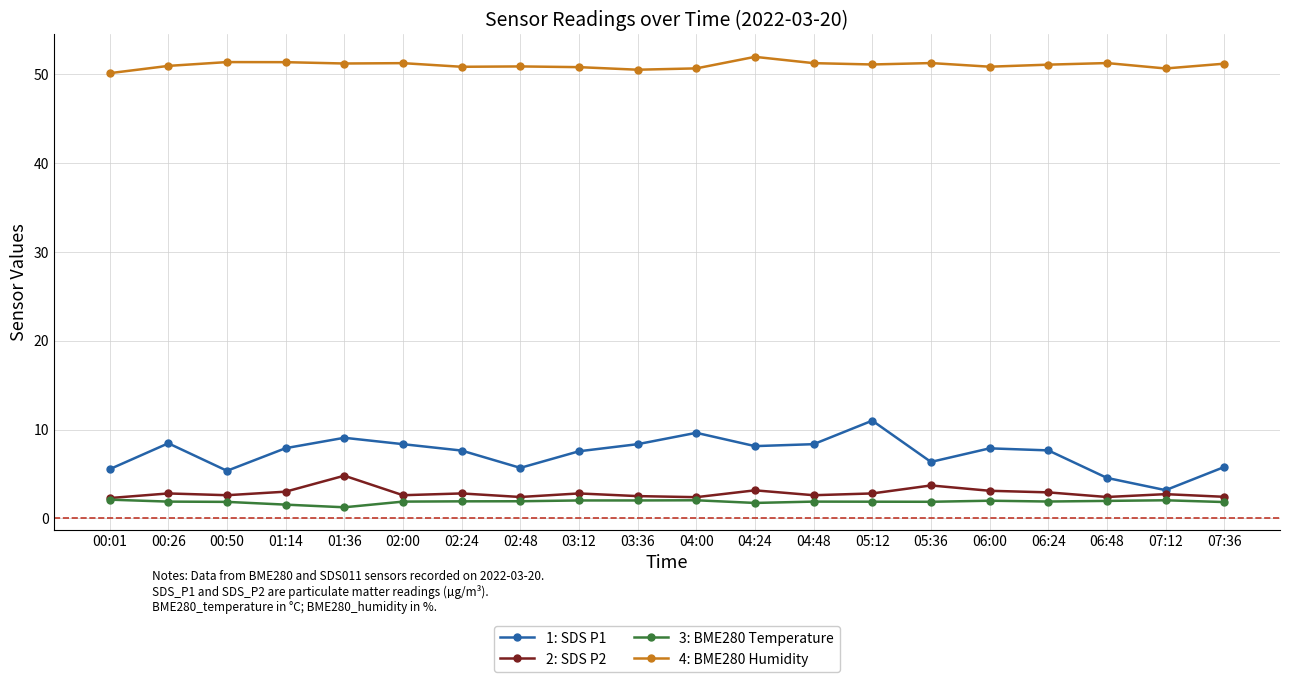

What is the maximum value for 1: SDS P1?

11.0